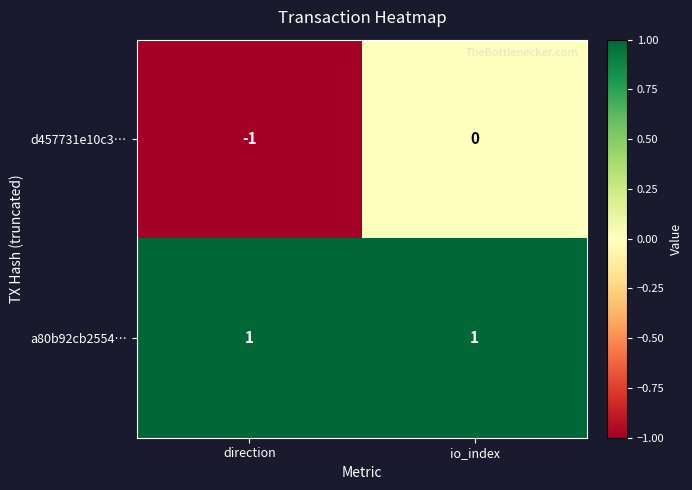

What is the minimum value shown in the chart?

-1